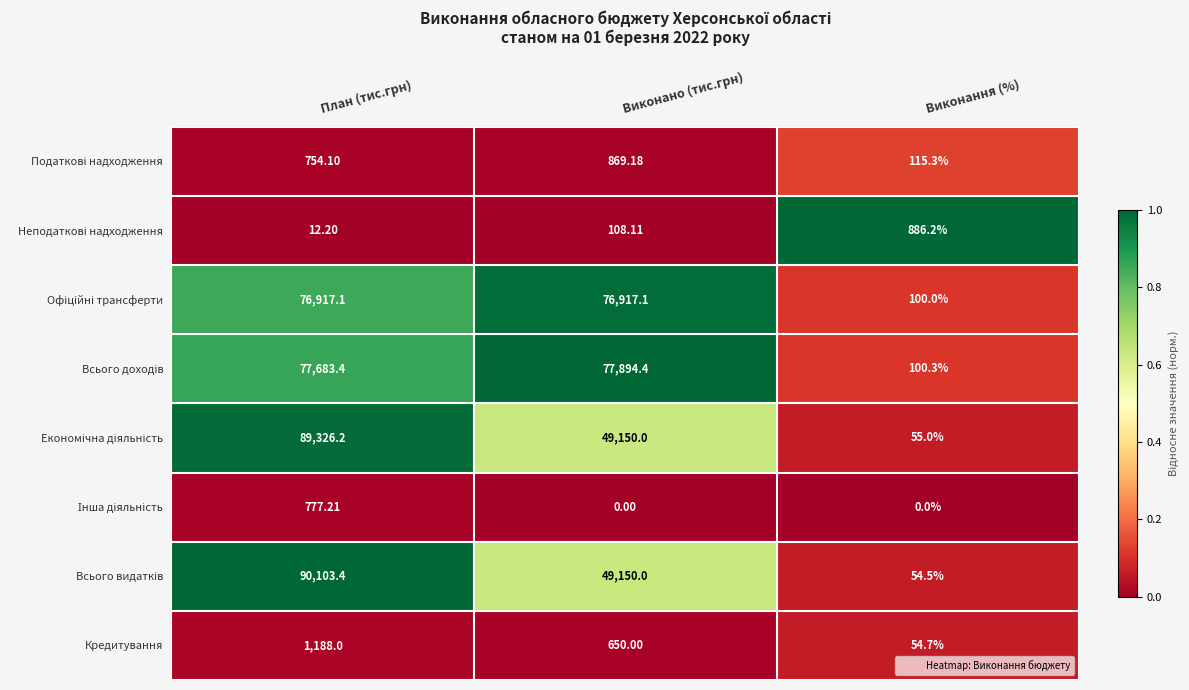

Which label corresponds to the largest value in the chart?

План (тис.грн)